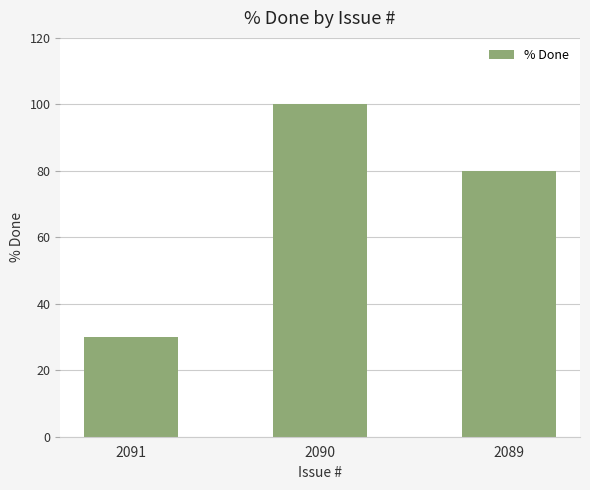

List the labels in order of value, smallest first.

2091, 2089, 2090